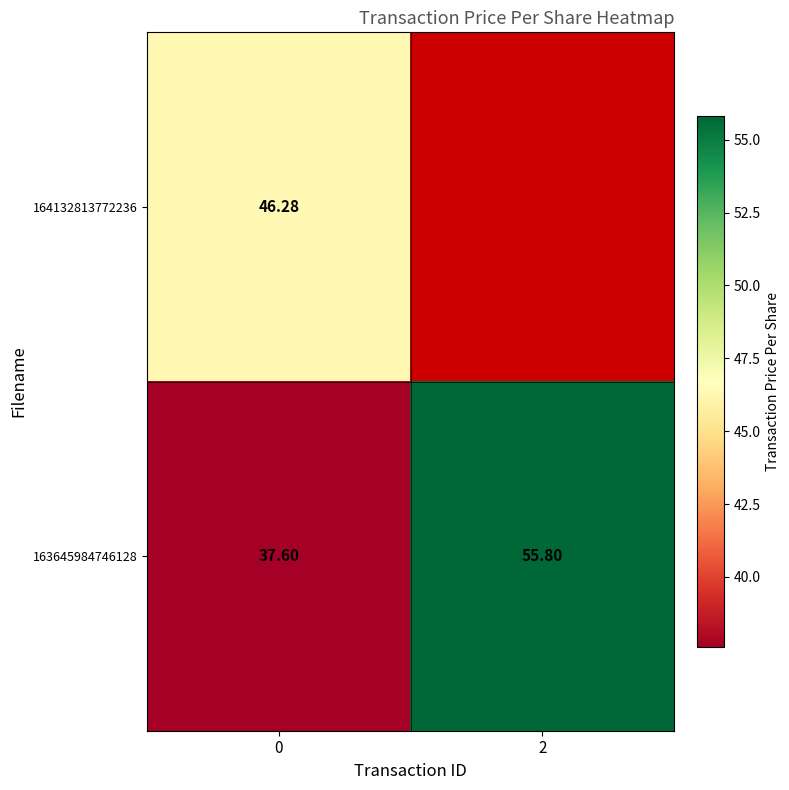

What is the average value of the 163645984746128 series?

46.7